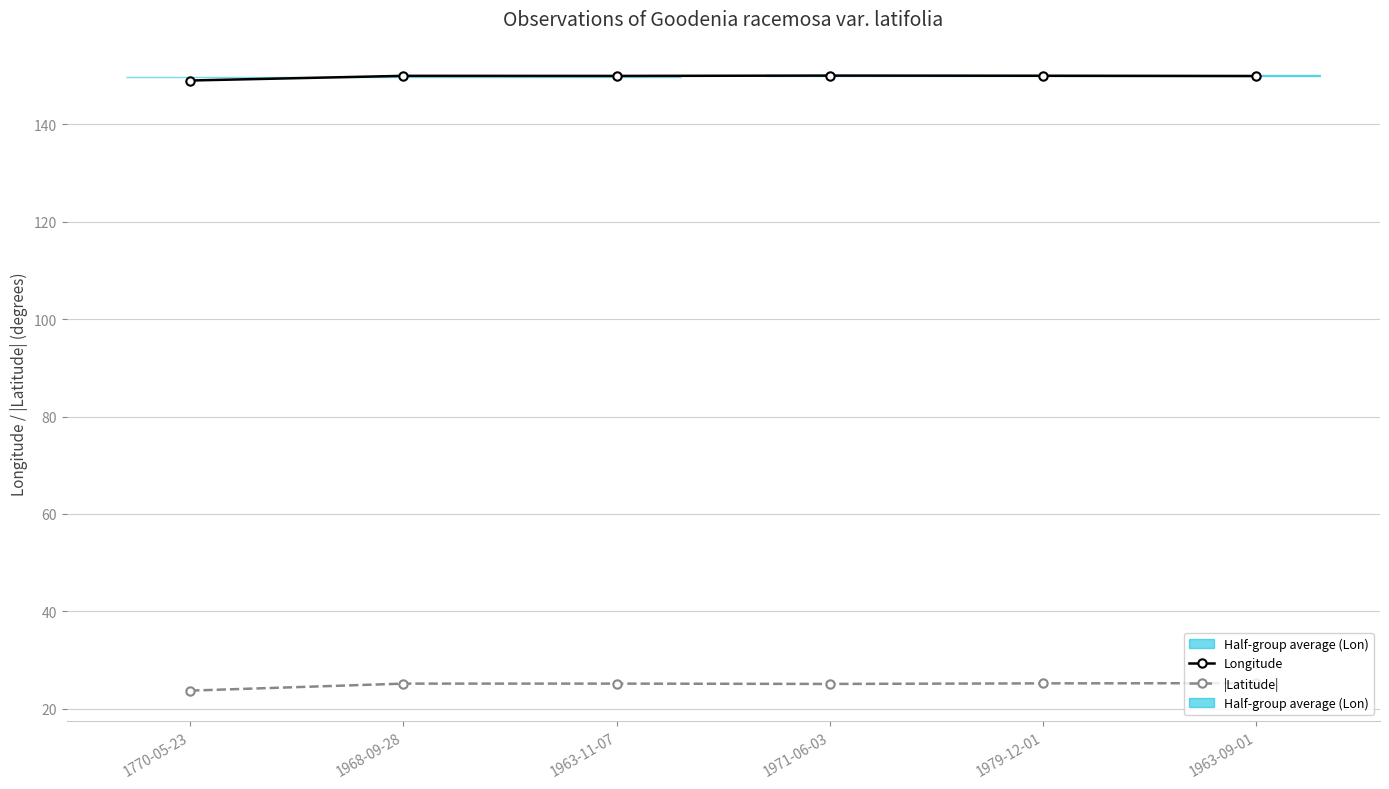

What is the spread (max minus min) of values at 1968-09-28?

124.8